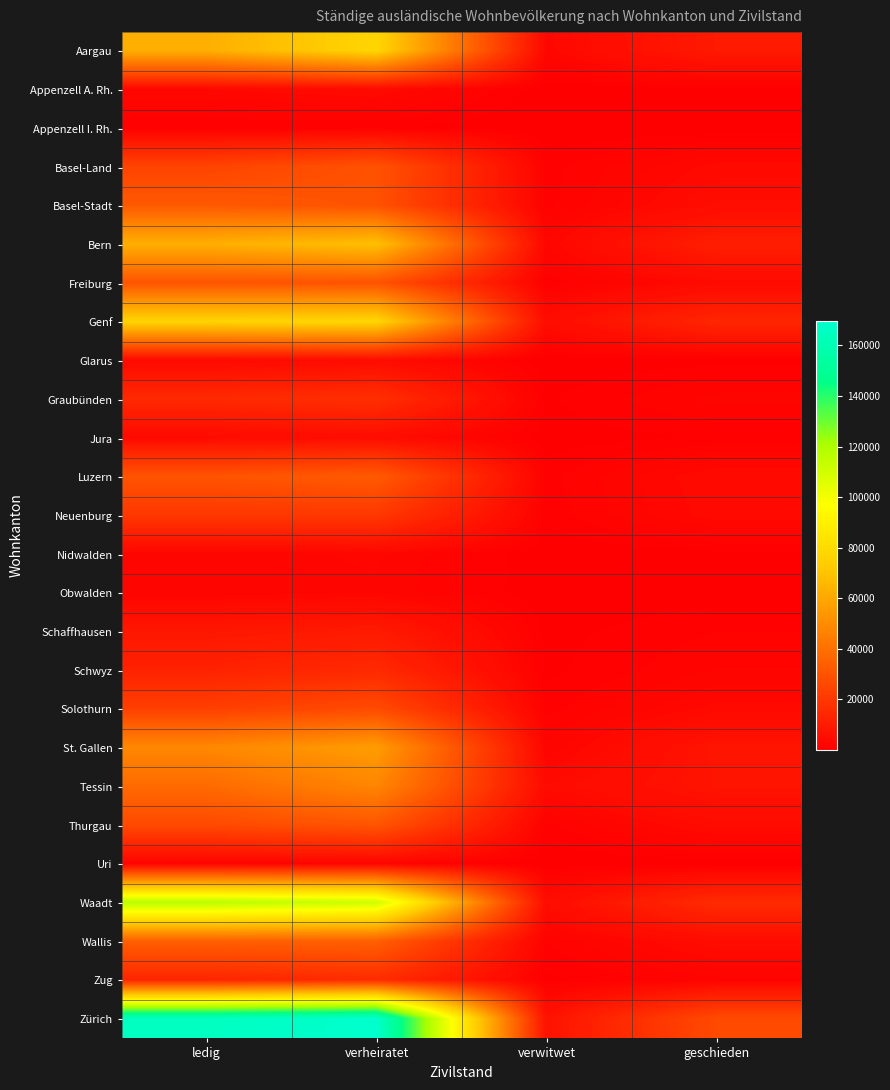

What is the spread (max minus min) of values at ledig?

164708